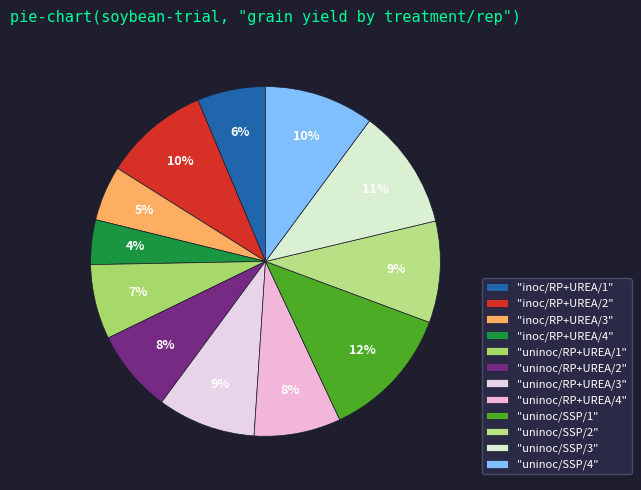

Which category has the biggest portion of the pie?

"uninoc/SSP/1"